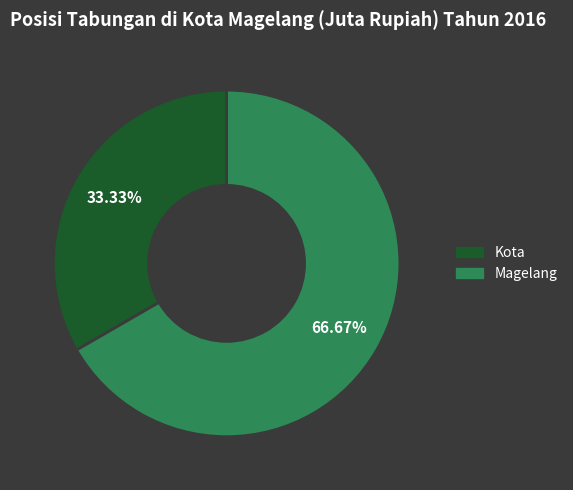

How many segments does this pie chart have?

2